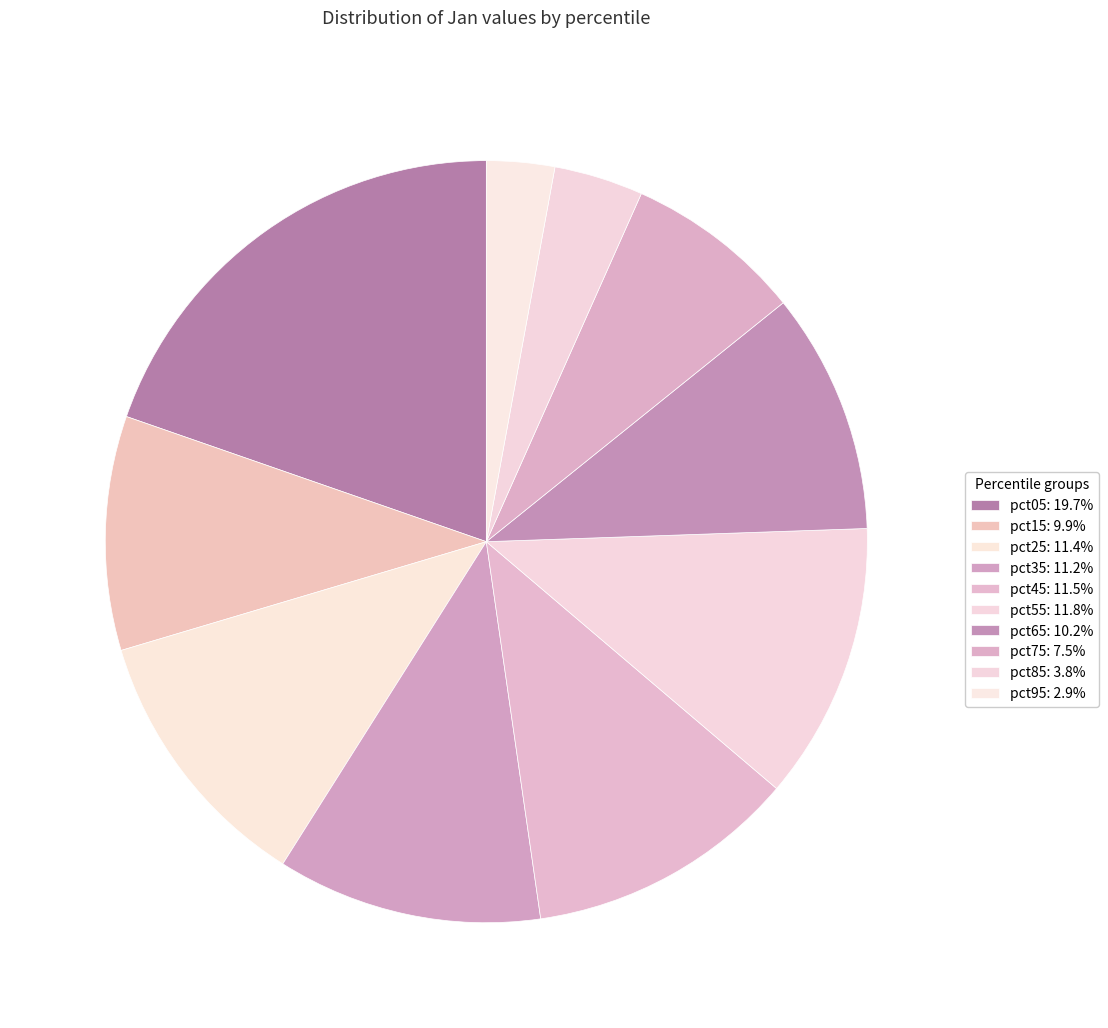

To the nearest percent, what is the combined percentage of pct15 and pct45?

21%